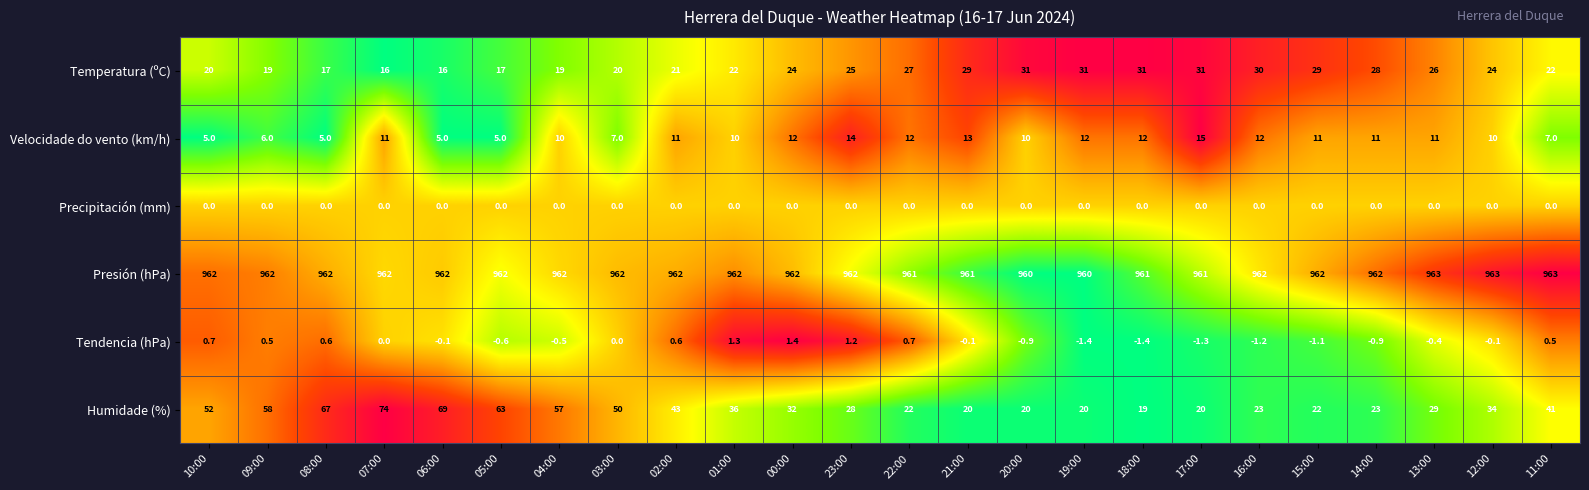

Which series has the largest range (max minus min)?

Humidade (%)